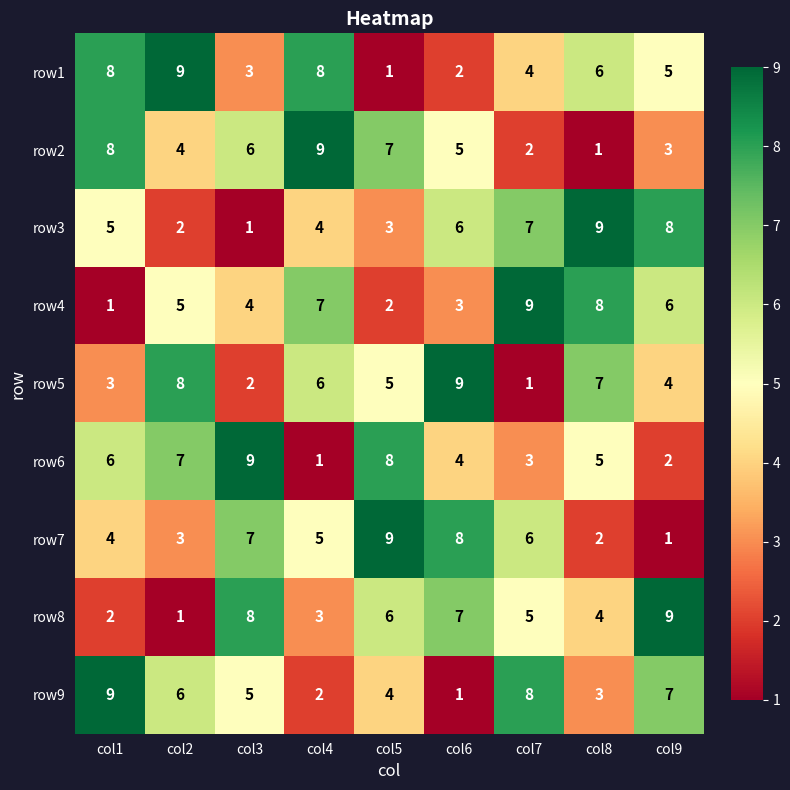

The row4 series shows 10 at col9. True or false?

False